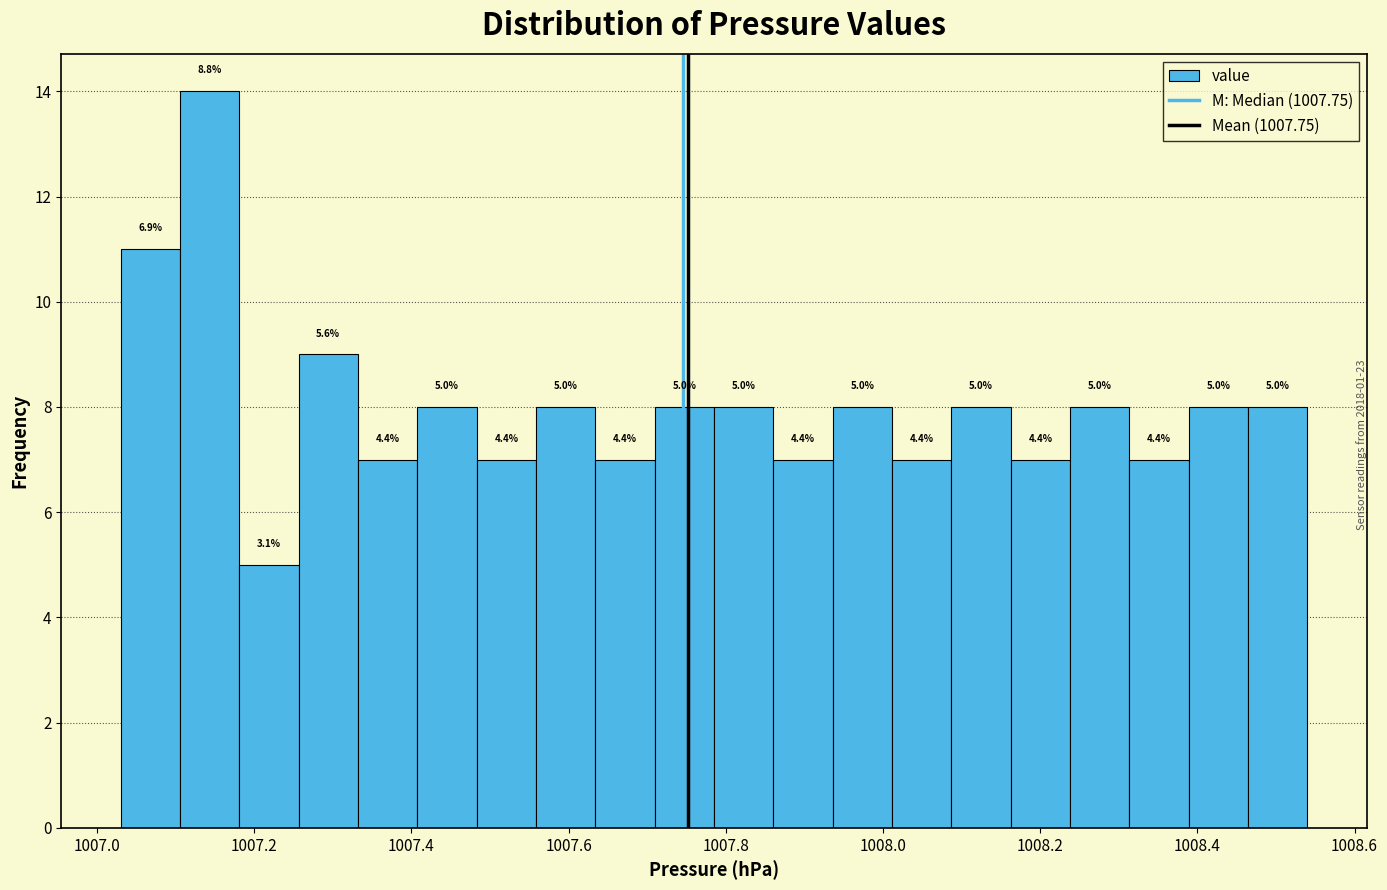

Around what value on the x-axis is the tallest bar? Give the approximate position of its centre, as read against the axis.

1007.14